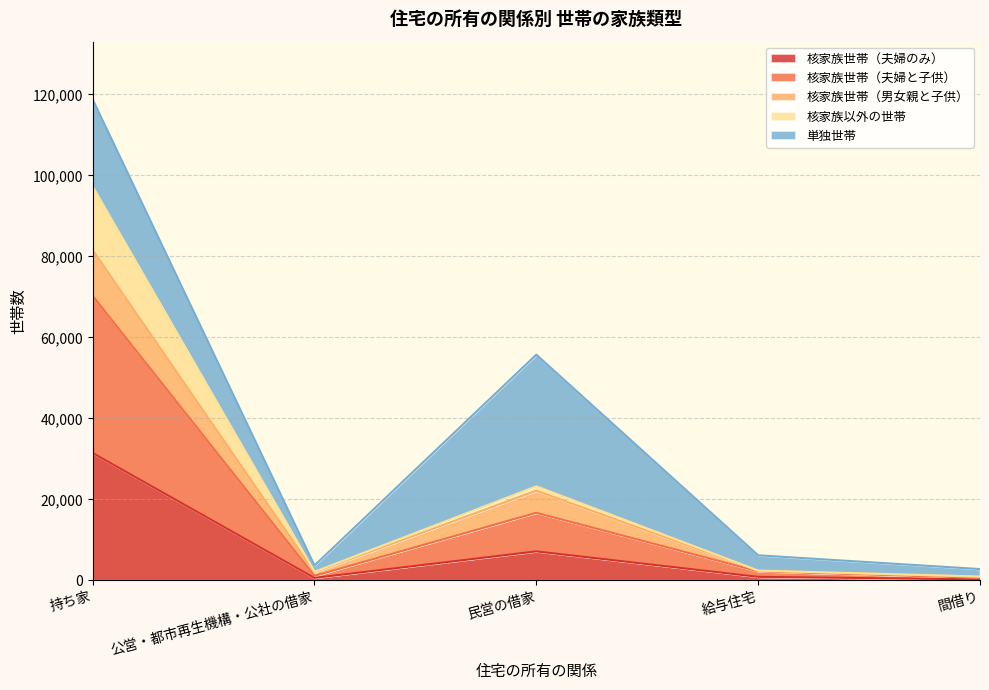

Does the chart display data point markers on the line(s)?

No